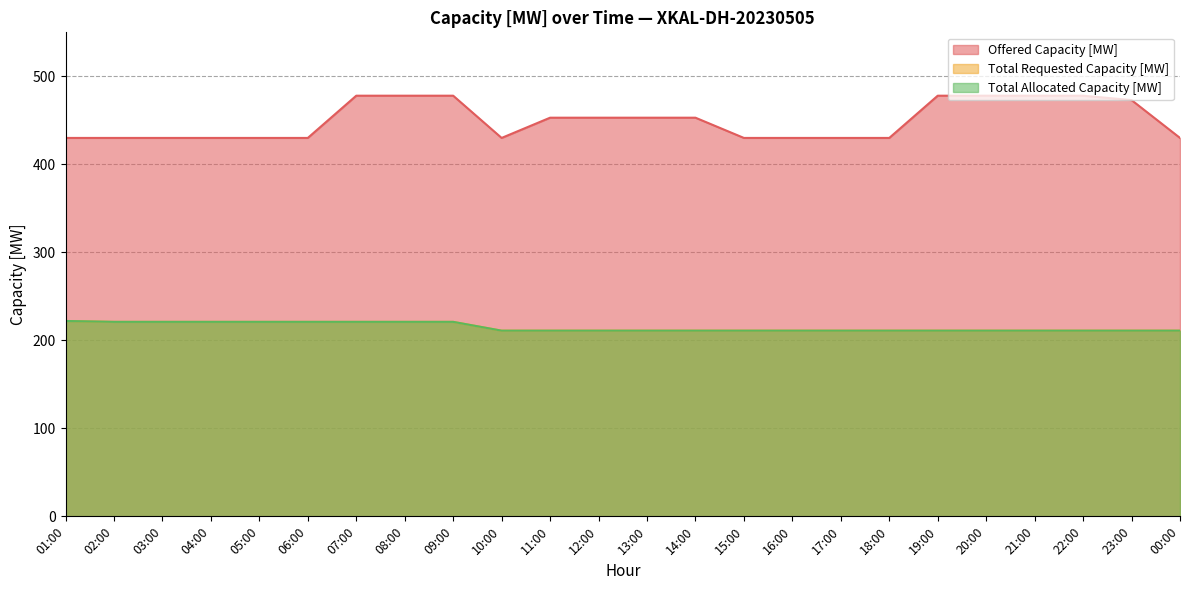

What are all the series names shown in the legend?

Offered Capacity [MW], Total Requested Capacity [MW], Total Allocated Capacity [MW]